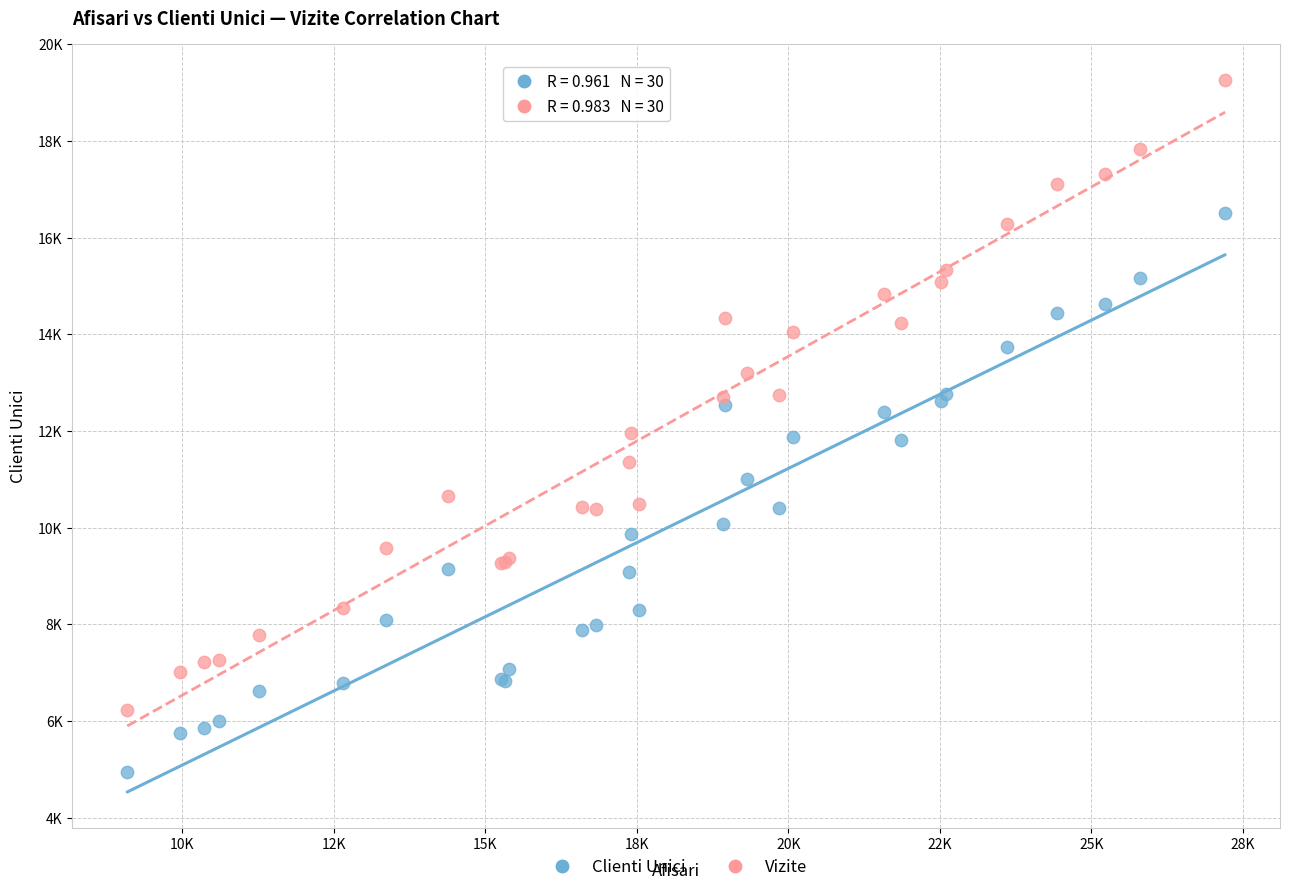

Which series reaches the minimum Y coordinate?

Clienti Unici